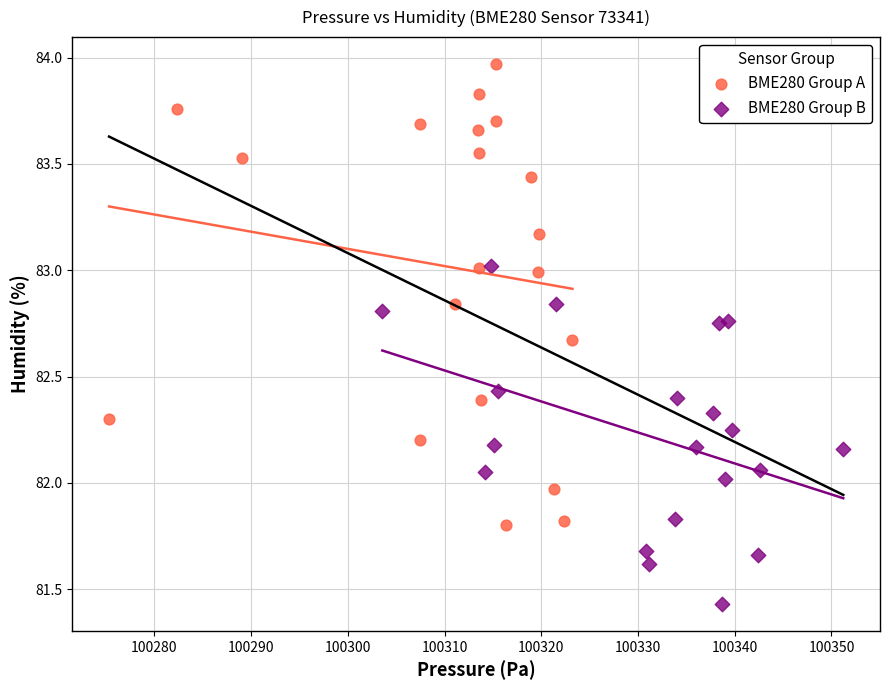

Which series reaches the maximum Y coordinate?

BME280 Group A